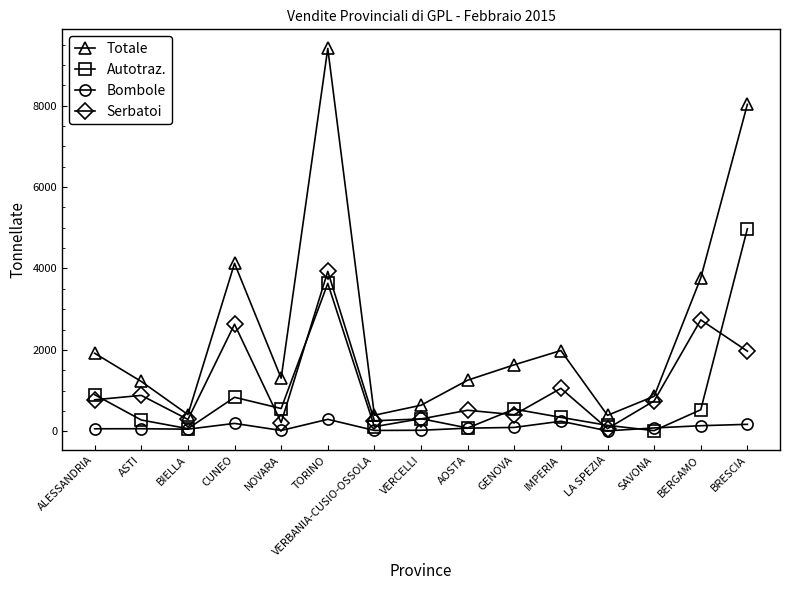

At how many categories does at least one series exceed 8712?

1